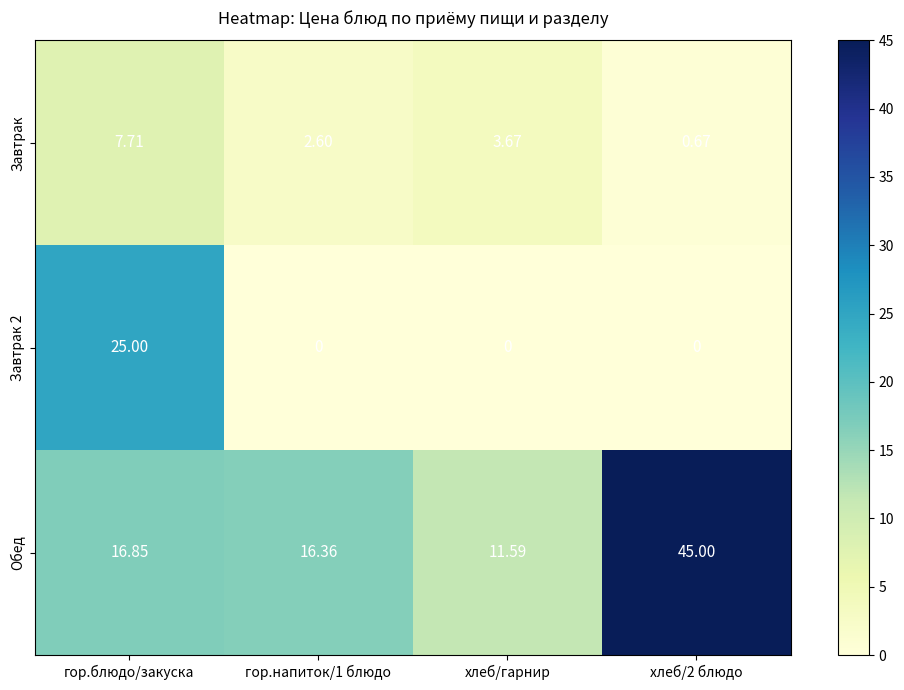

At which label is Завтрак closest to 4?

хлеб/гарнир